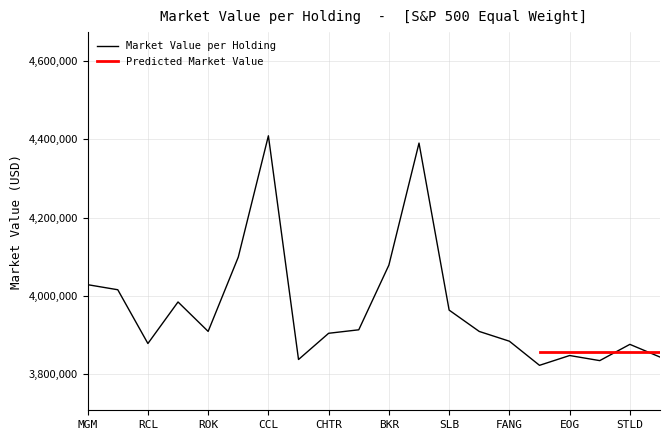

The value of Market Value per Holding at ROK is 5086758.1. True or false?

False